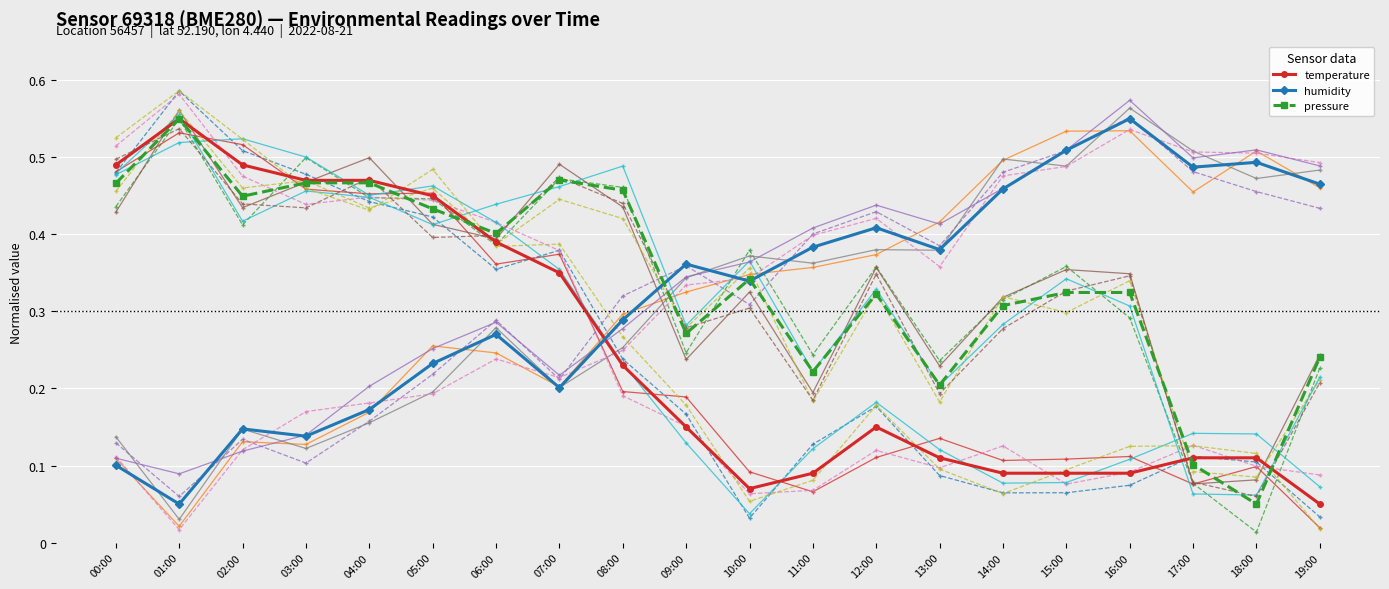

What position from the left is 01:00?

2